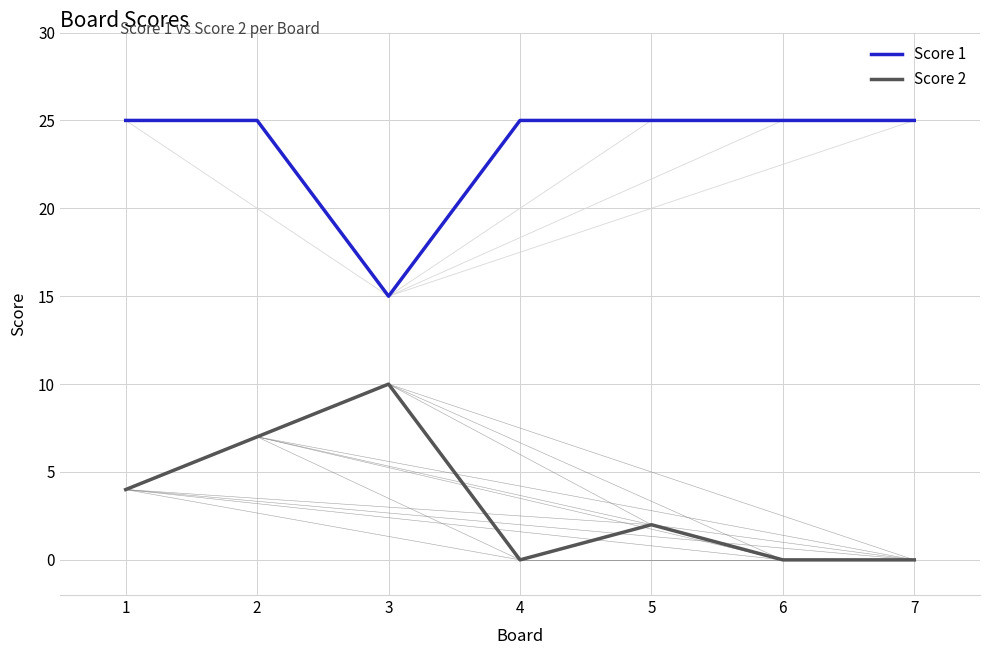

True or false: Score 1 has a value of 6 at 7.

False